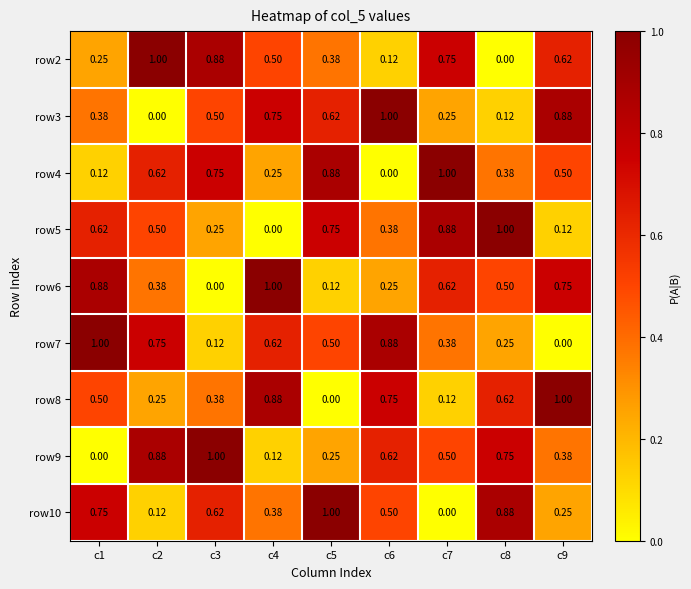

Is the value of row4 at c7 greater than the value of row7 at c7?

Yes